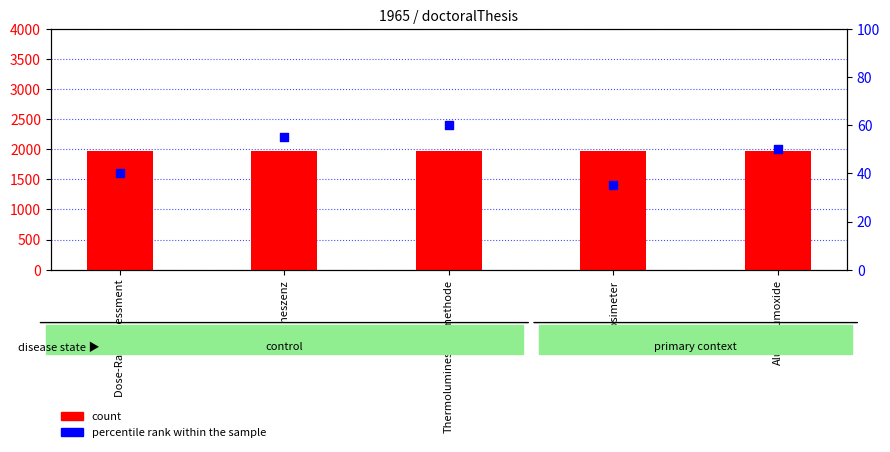

Which series contains the lowest Y value?

percentile rank within the sample